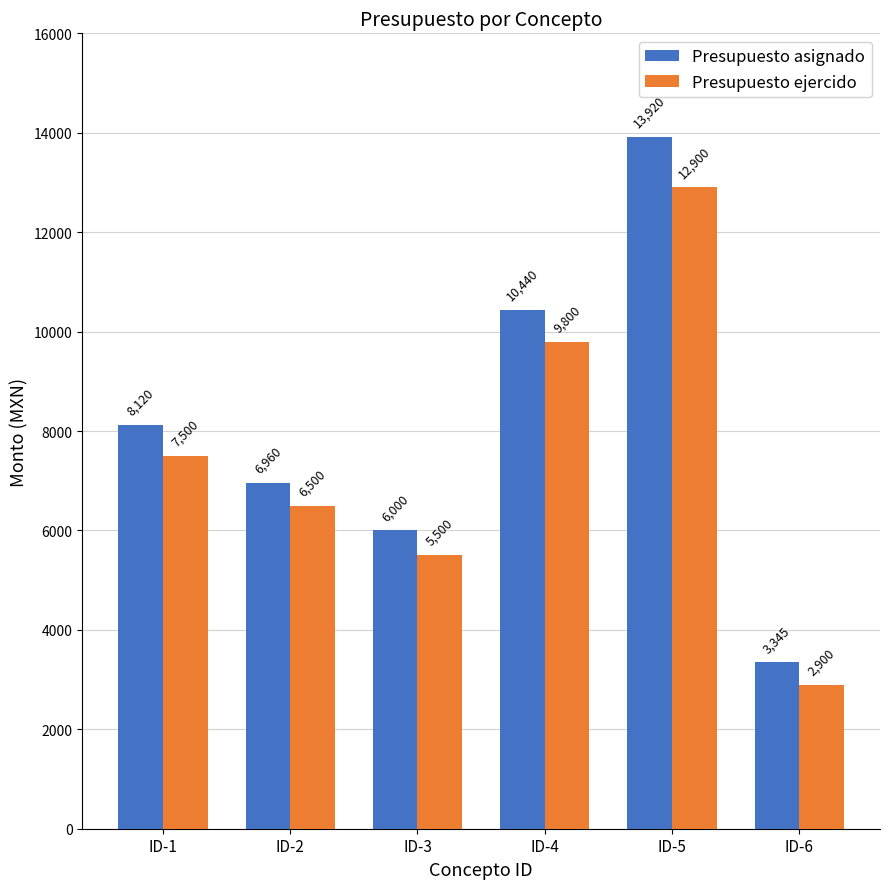

The value of Presupuesto ejercido at ID-5 is 22070.6. True or false?

False